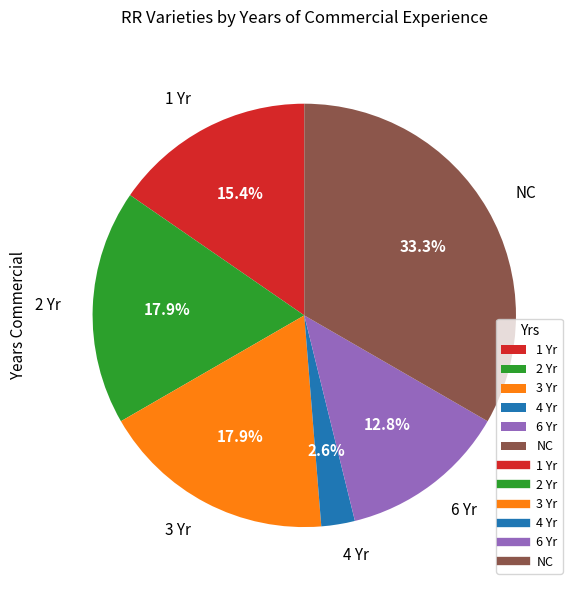

Which slice is the smallest?

4 Yr